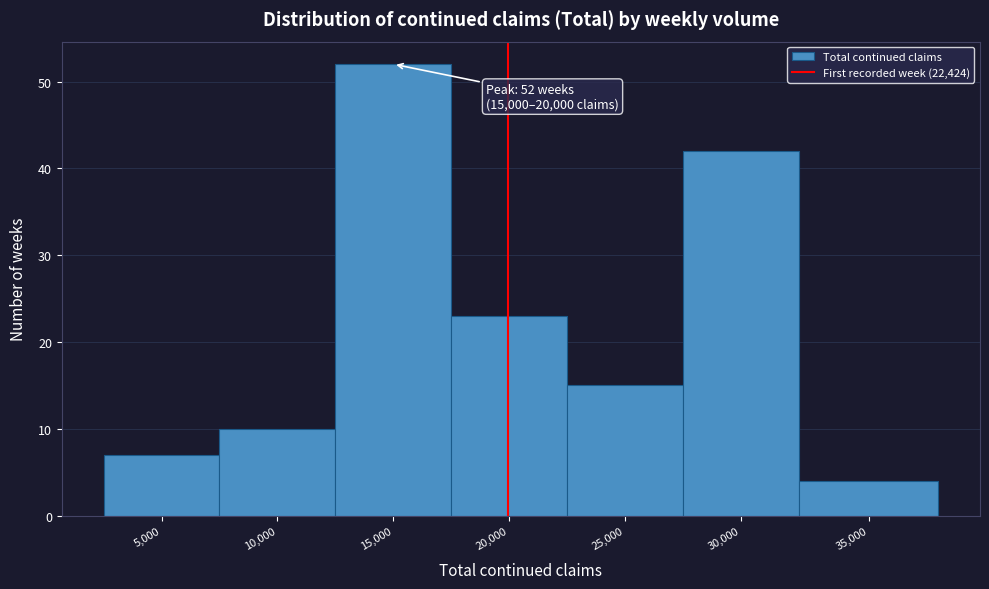

Reading right to left, extract all data points from this chart.

4	42	15	23	52	10	7